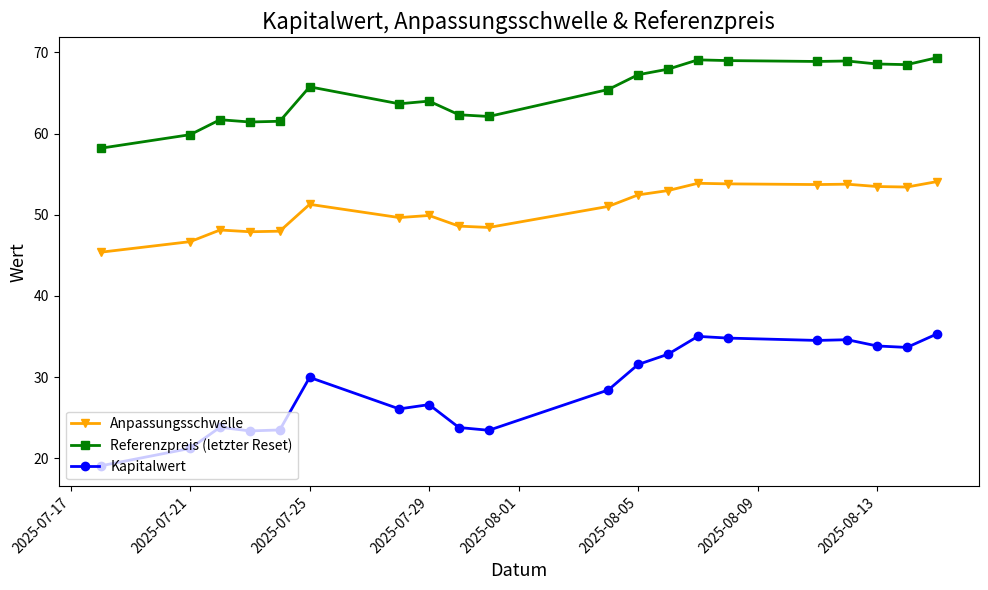

Rank the series by their maximum value, from highest to lowest.

Referenzpreis (letzter Reset), Anpassungsschwelle, Kapitalwert